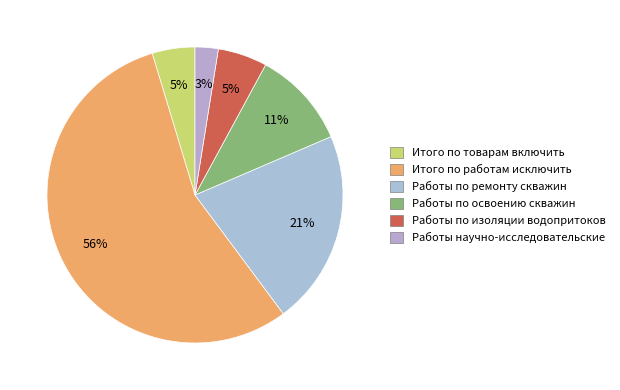

What percentage is the Работы по изоляции водопритоков slice, to the nearest percent?

5%